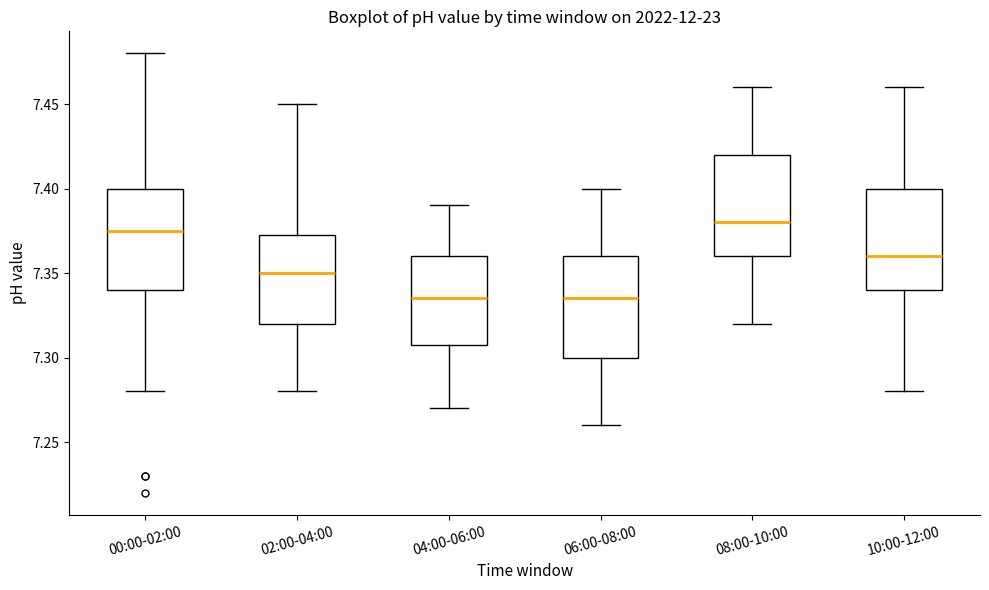

Reading left to right, read every box against the y-axis: the position of its median line, the range the box covers, and the ends of its whiskers. The values are not printed on the chart, so give them approximately, as read against the axis.

00:00-02:00: median 7.375, box 7.340 to 7.400, whiskers 7.280 to 7.480
02:00-04:00: median 7.350, box 7.320 to 7.375, whiskers 7.280 to 7.450
04:00-06:00: median 7.335, box 7.310 to 7.360, whiskers 7.270 to 7.390
06:00-08:00: median 7.335, box 7.300 to 7.360, whiskers 7.260 to 7.400
08:00-10:00: median 7.380, box 7.360 to 7.420, whiskers 7.320 to 7.460
10:00-12:00: median 7.360, box 7.340 to 7.400, whiskers 7.280 to 7.460